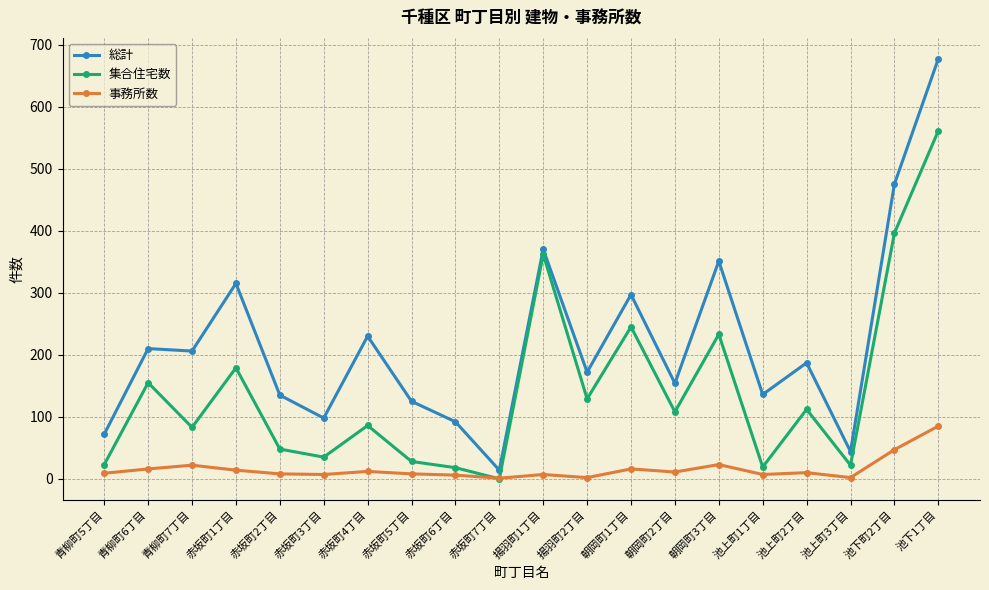

What is the difference between the maximum and minimum values in the 集合住宅数 series?

561